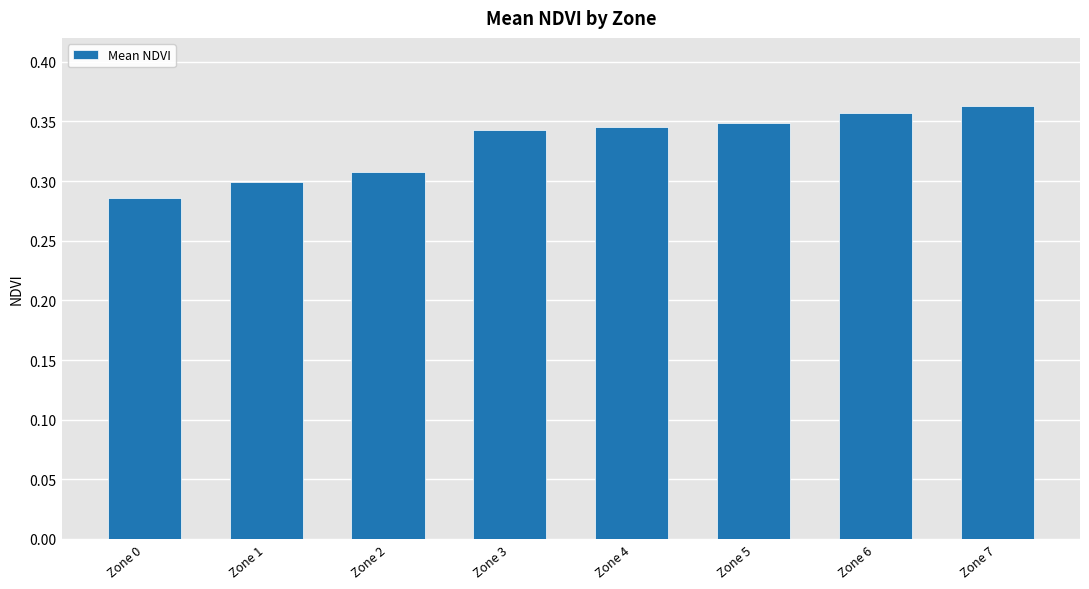

How many bars are there in total?

8